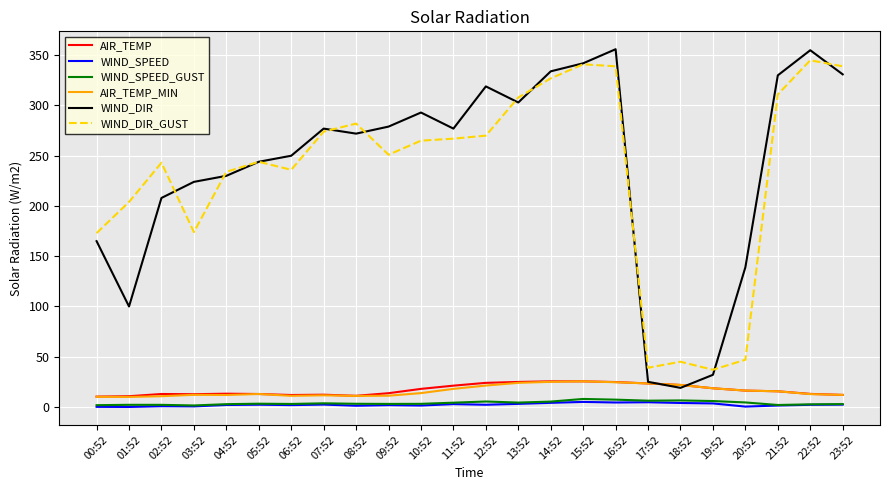

Which series has the largest range (max minus min)?

WIND_DIR